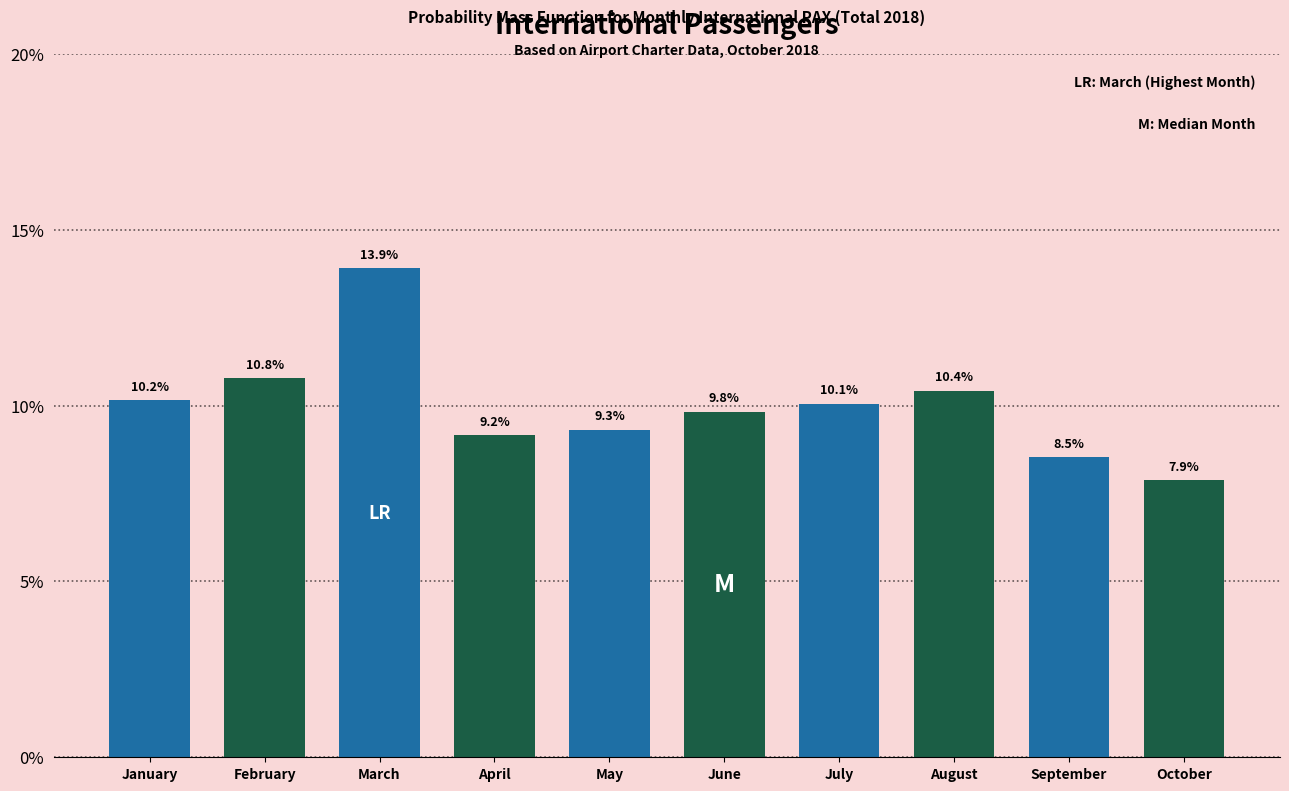

Reading left to right, what are all the values shown in this chart?

10.2	10.8	13.9	9.2	9.3	9.8	10.1	10.4	8.5	7.9